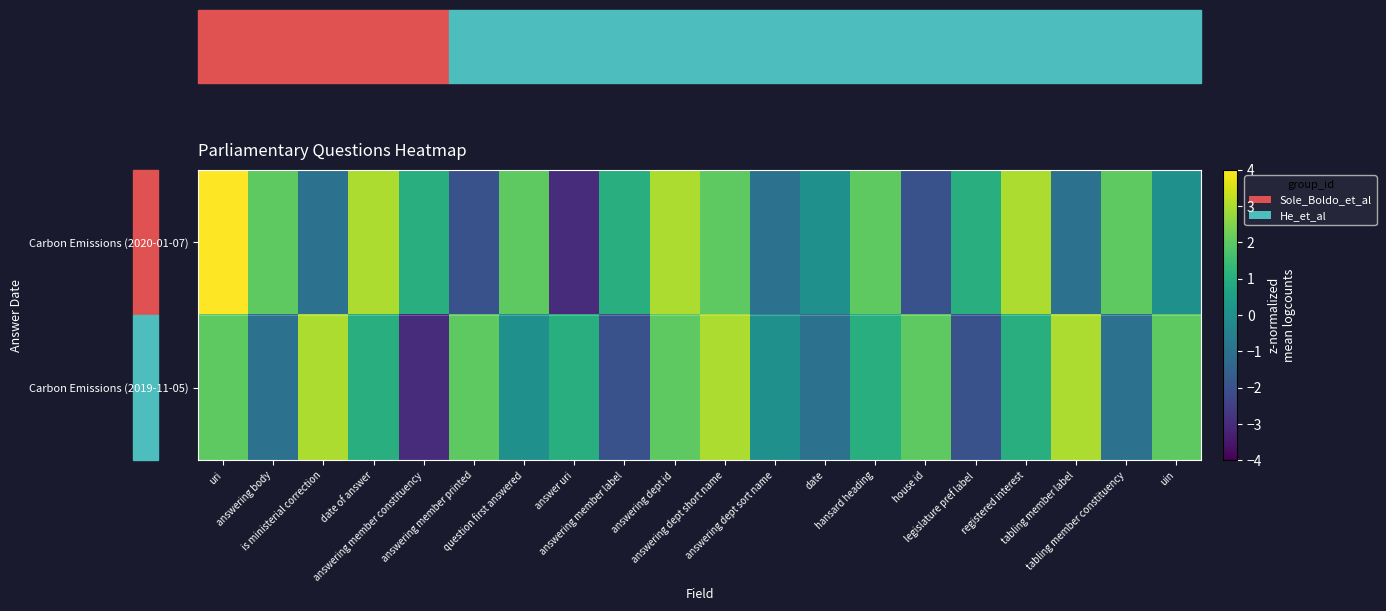

Which series has the largest range (max minus min)?

Carbon Emissions (2020-01-07)